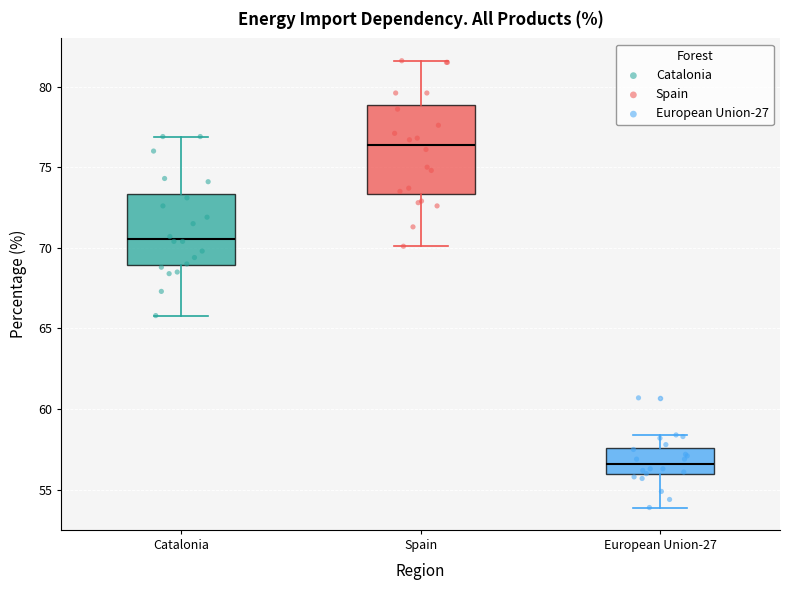

Comparing the boxes themselves (not the whiskers), which one is the tallest?

Spain